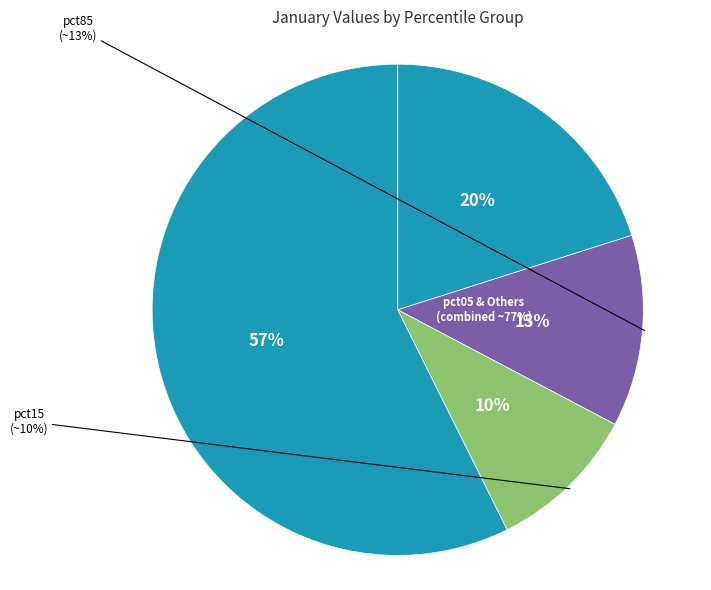

What is the total percentage of pct95 and pct75?

15.9%